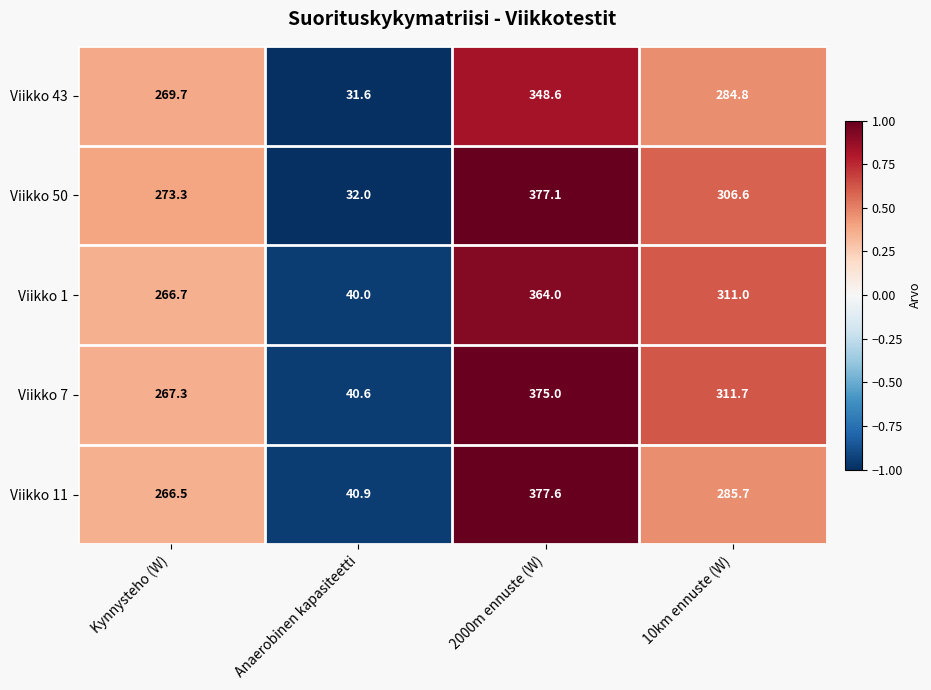

Which series has the widest spread of values?

Viikko 50